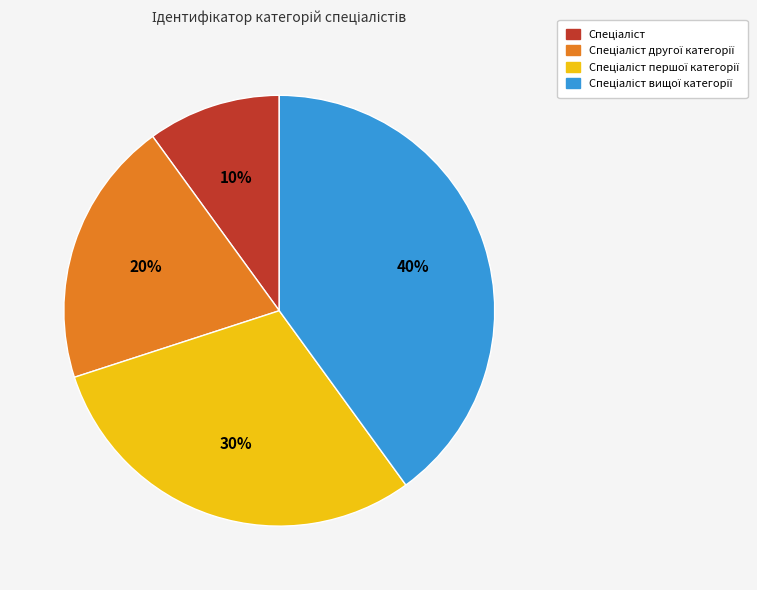

To the nearest percent, what is the average slice percentage?

25%